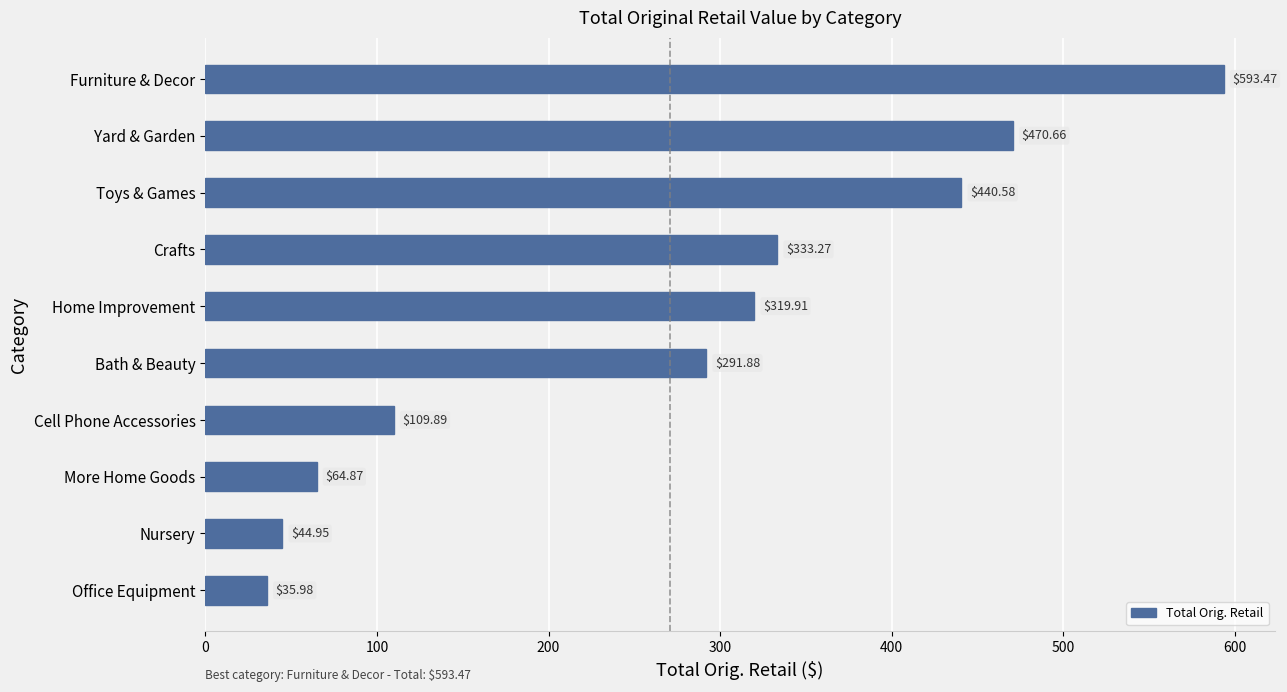

What is the sum of the values at Furniture & Decor and Office Equipment?

629.5